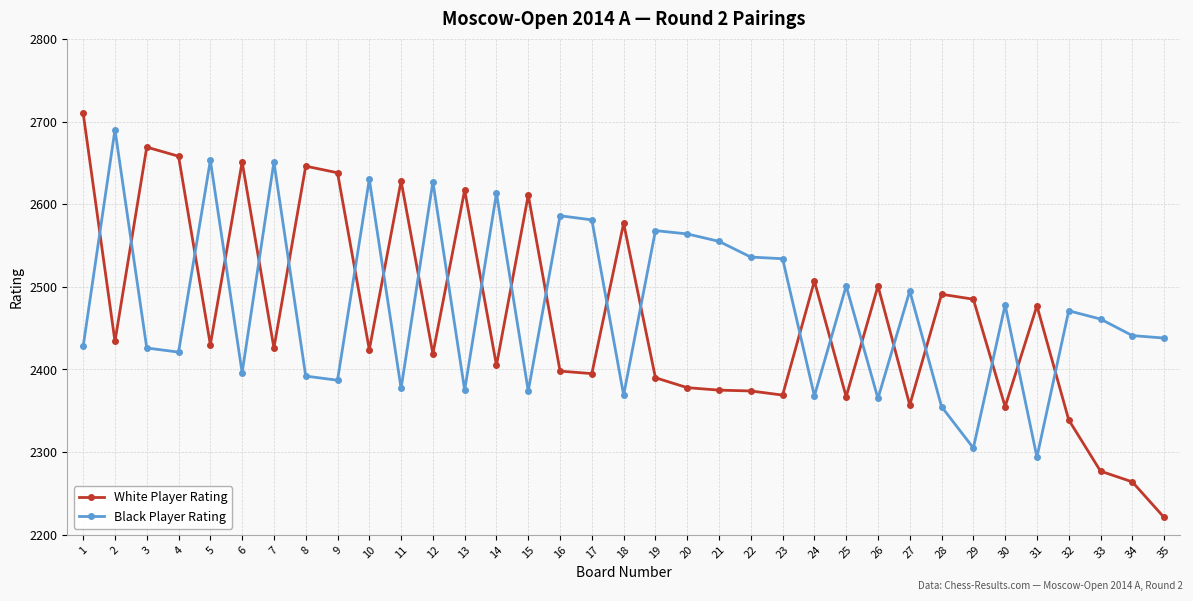

What is the value of the White Player Rating point at the 30th from the left?

2355